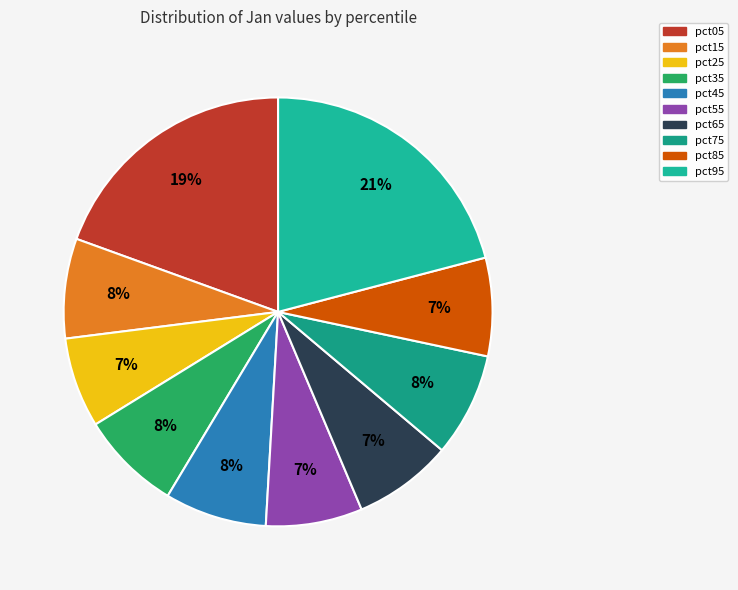

Which slice is the largest?

pct95